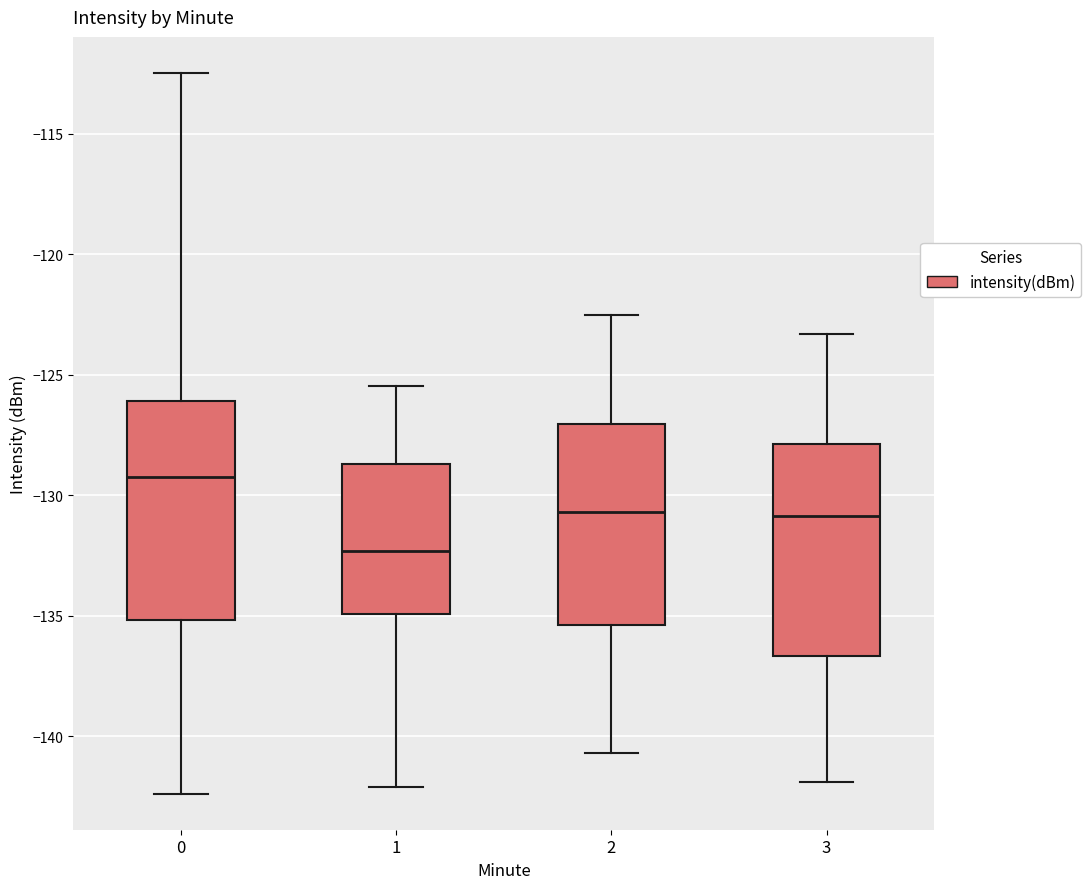

Reading left to right, transcribe this box plot: for each box, give where its median line is, the range the box spans, and where its two whiskers end, as read against the y-axis. The values are not printed on the chart, so give them approximately, as read against the axis.

0: median -129.0, box -135.0 to -126.0, whiskers -142.5 to -112.5
1: median -132.5, box -135.0 to -128.5, whiskers -142.0 to -125.5
2: median -130.5, box -135.5 to -127.0, whiskers -140.5 to -122.5
3: median -131.0, box -136.5 to -128.0, whiskers -142.0 to -123.5